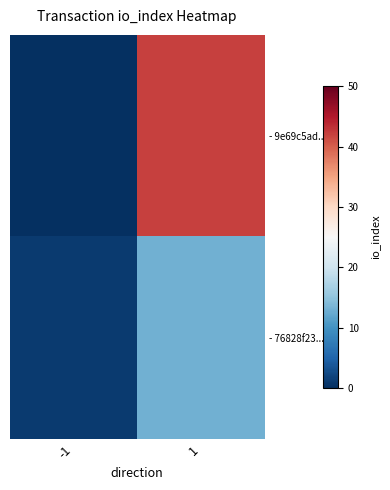

Between 1 and -1, which is larger?

1